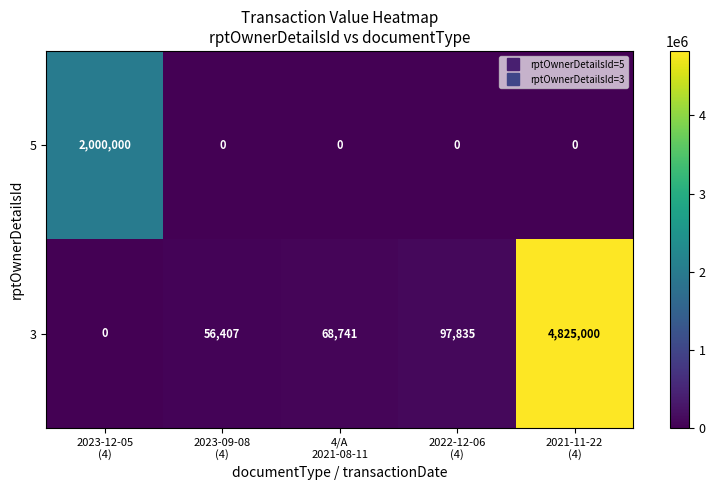

How many series are shown in this chart?

2